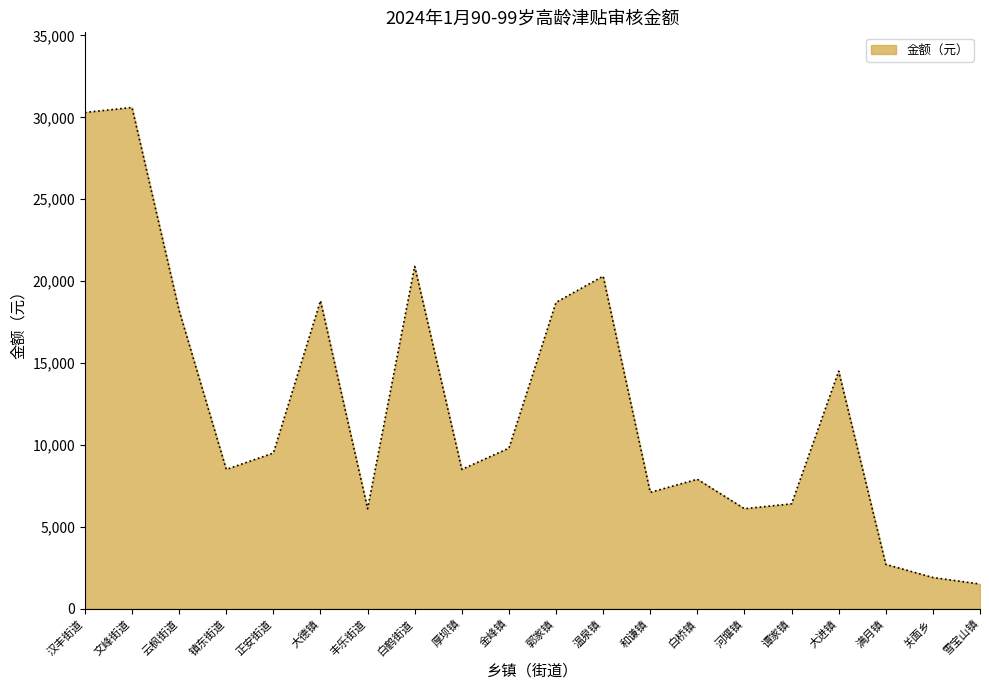

Which has a higher value, 河堰镇 or 金峰镇?

金峰镇